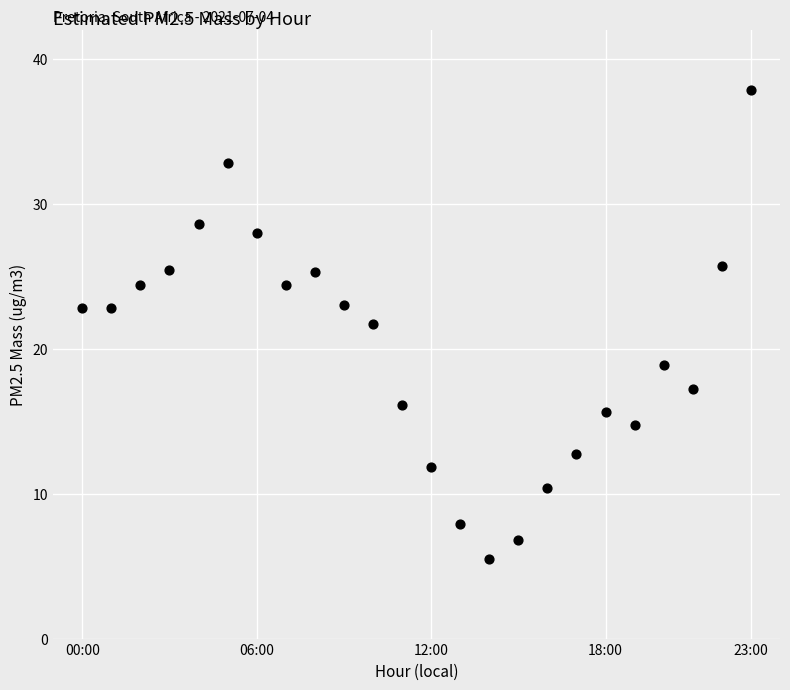

What is the range of Y values (max minus min)?

32.3